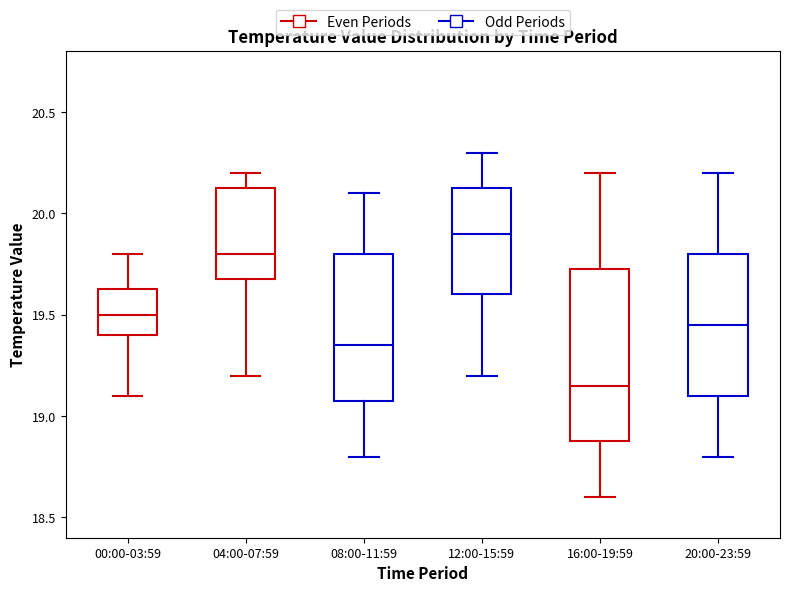

Reading left to right, transcribe this box plot: for each box, give where its median line is, the range the box spans, and where its two whiskers end, as read against the y-axis. The values are not printed on the chart, so give them approximately, as read against the axis.

00:00-03:59: median 19.50, box 19.40 to 19.65, whiskers 19.10 to 19.80
04:00-07:59: median 19.80, box 19.70 to 20.15, whiskers 19.20 to 20.20
08:00-11:59: median 19.35, box 19.10 to 19.80, whiskers 18.80 to 20.10
12:00-15:59: median 19.90, box 19.60 to 20.15, whiskers 19.20 to 20.30
16:00-19:59: median 19.15, box 18.90 to 19.75, whiskers 18.60 to 20.20
20:00-23:59: median 19.45, box 19.10 to 19.80, whiskers 18.80 to 20.20